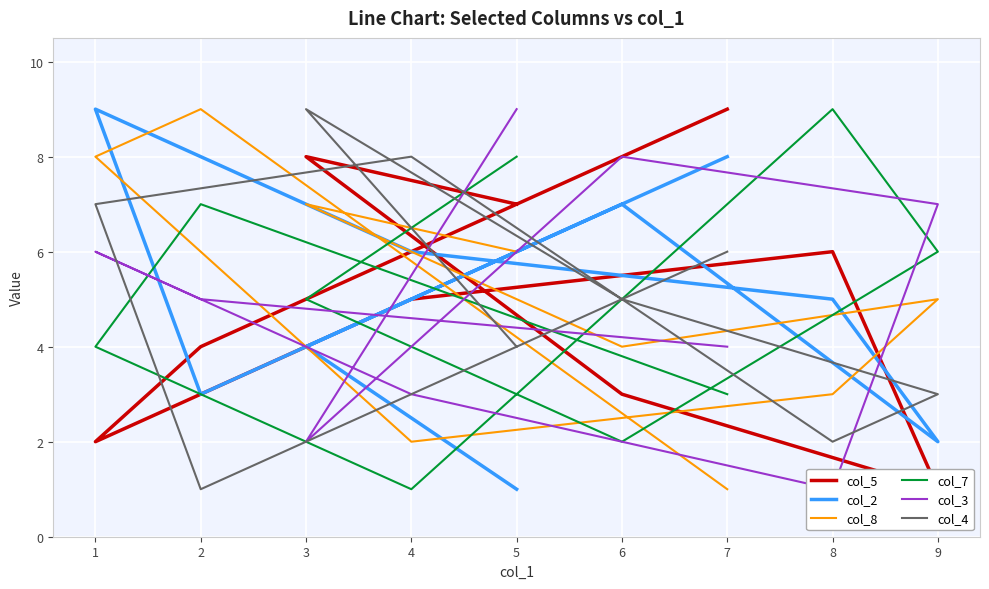

How many interior local peaks does the col_4 series have?

2